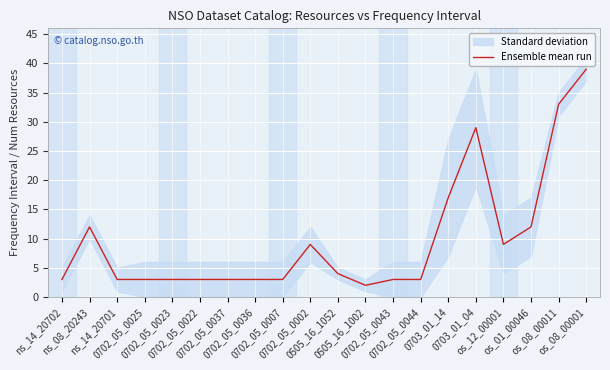

What is the minimum value shown in the chart?

2